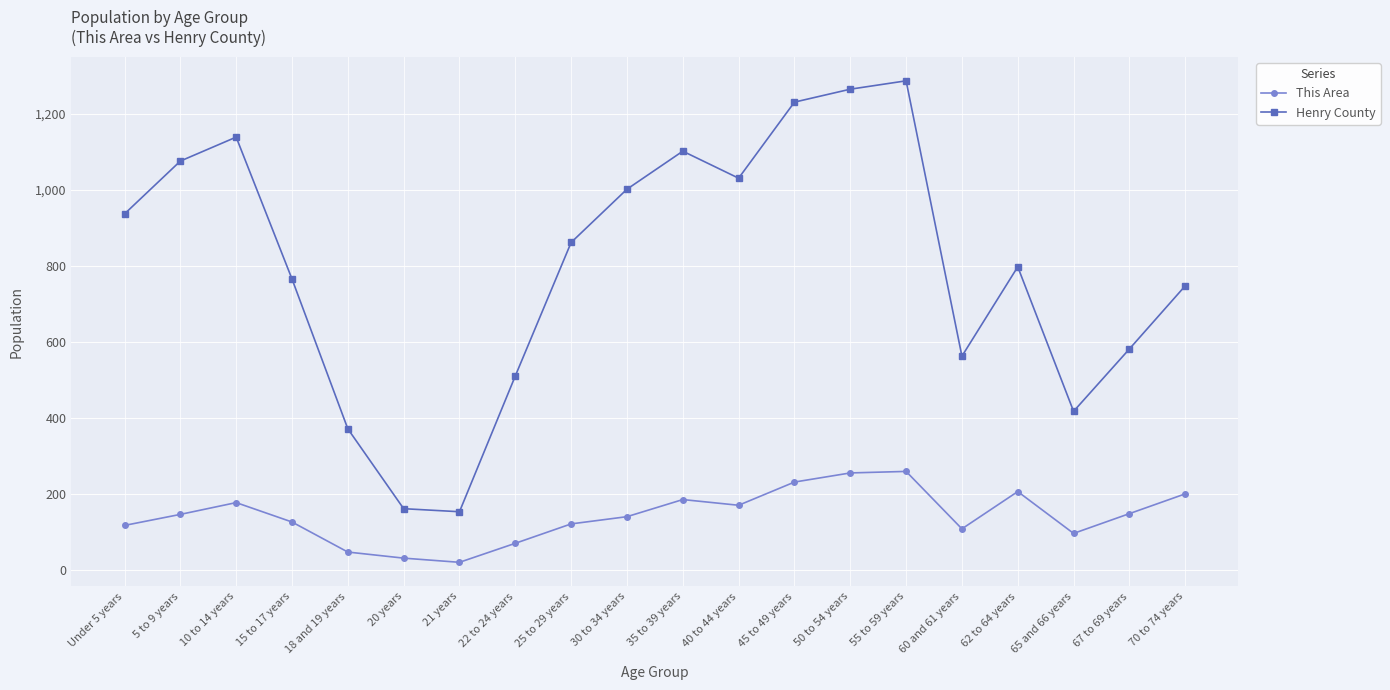

At how many categories does at least one series exceed 873?

9